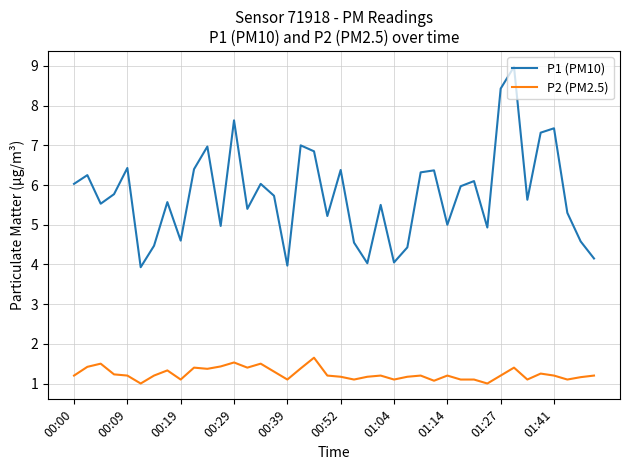

Rank the series by their average value, from highest to lowest.

P1 (PM10), P2 (PM2.5)